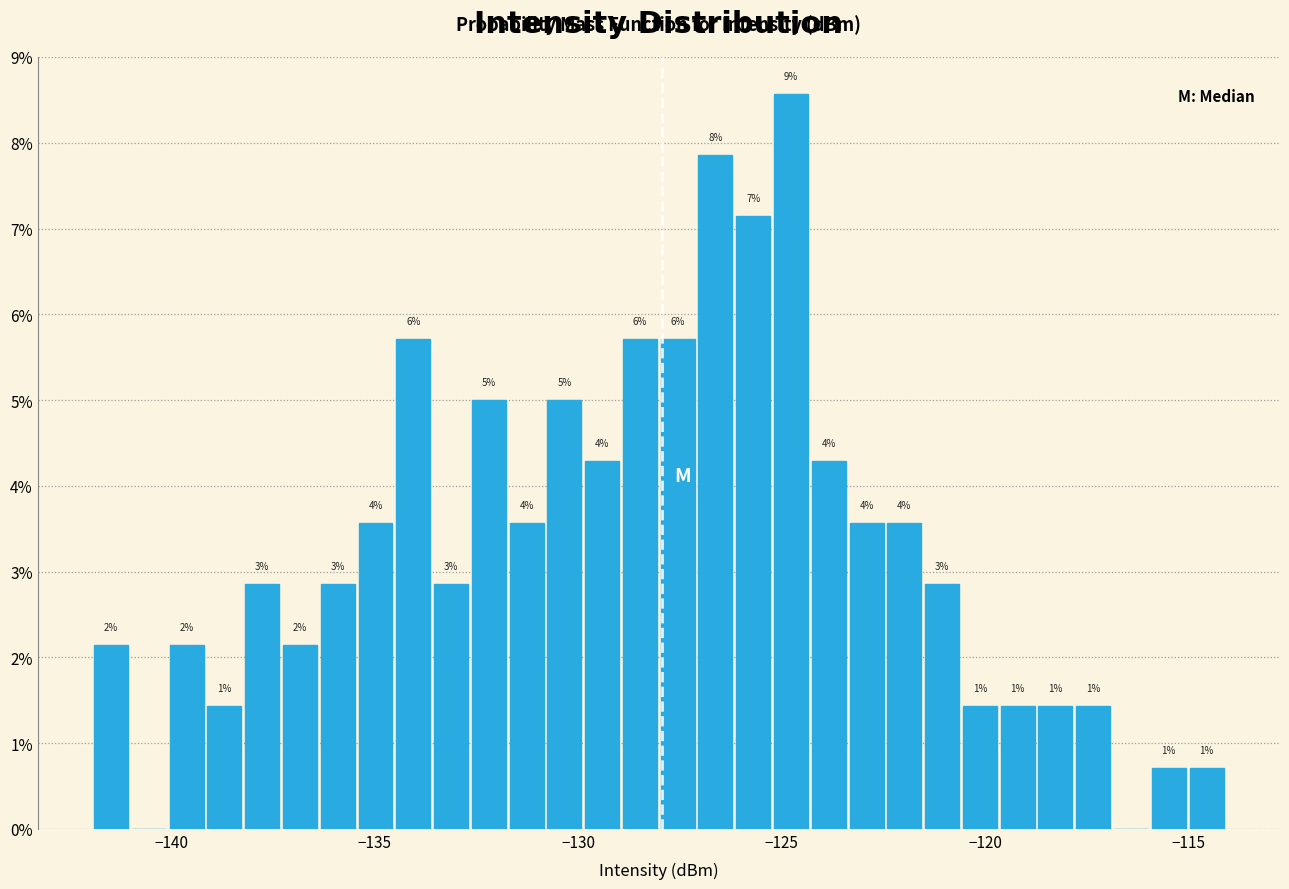

Read against the x-axis, roughly where is the centre of the tallest bar?

-125.0